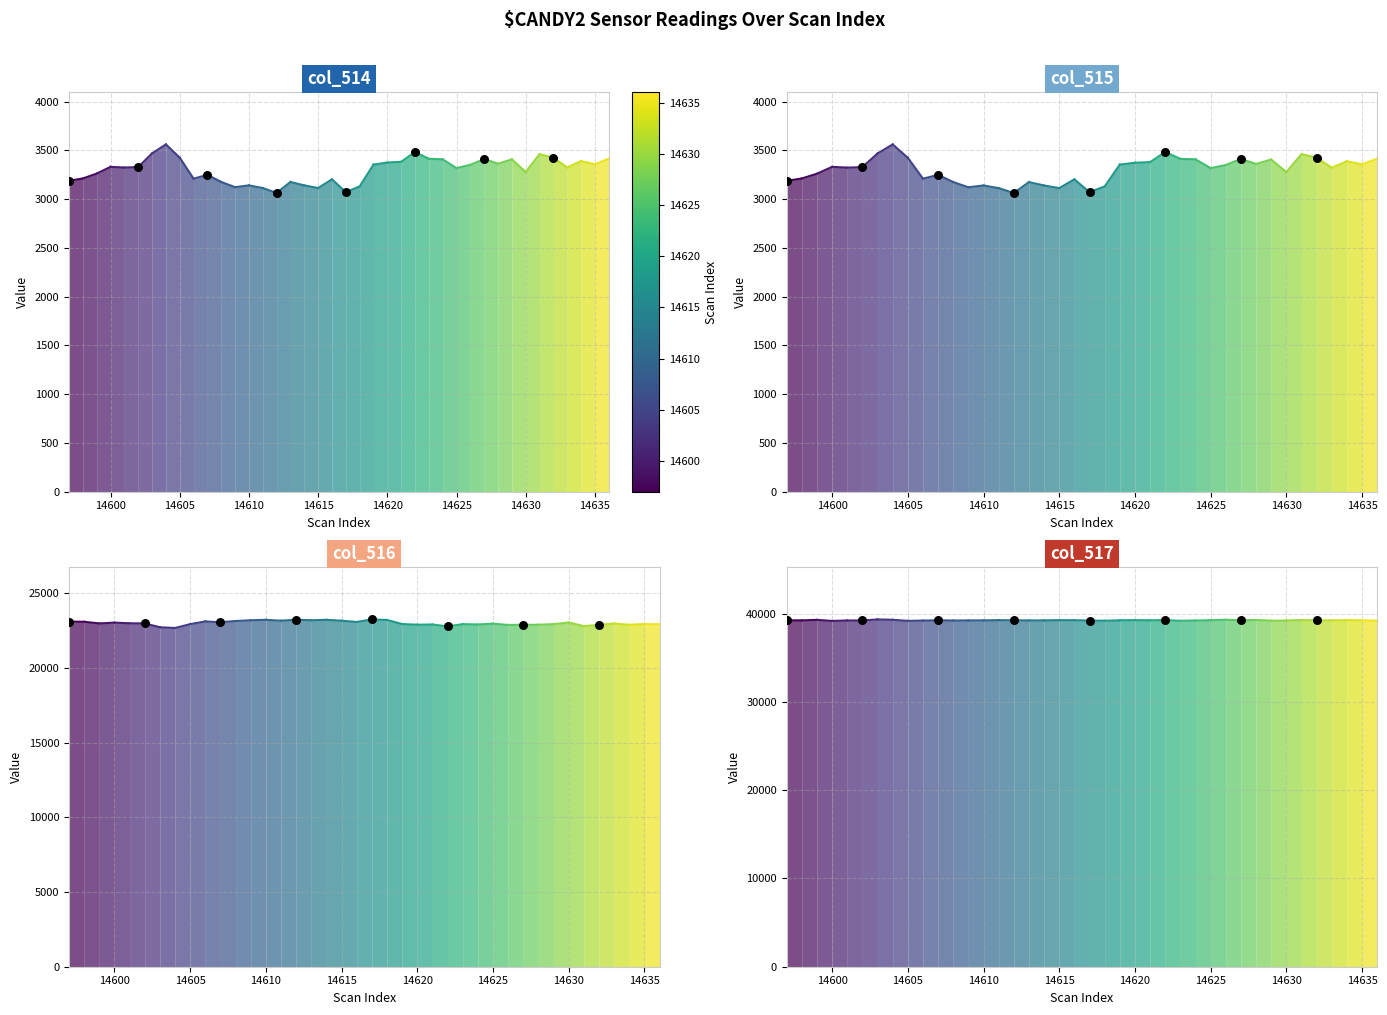

Which series has the largest total across all categories?

col_517